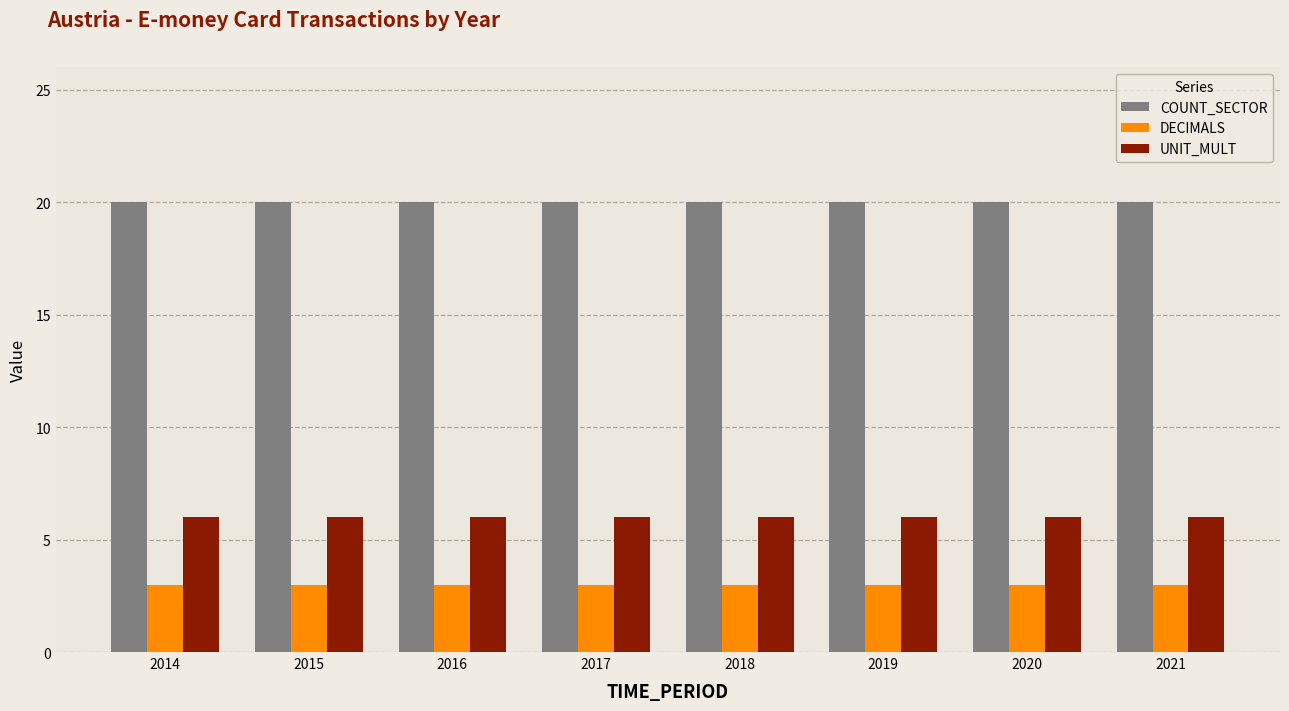

Is the value of DECIMALS at 2021 greater than the value of UNIT_MULT at 2014?

No